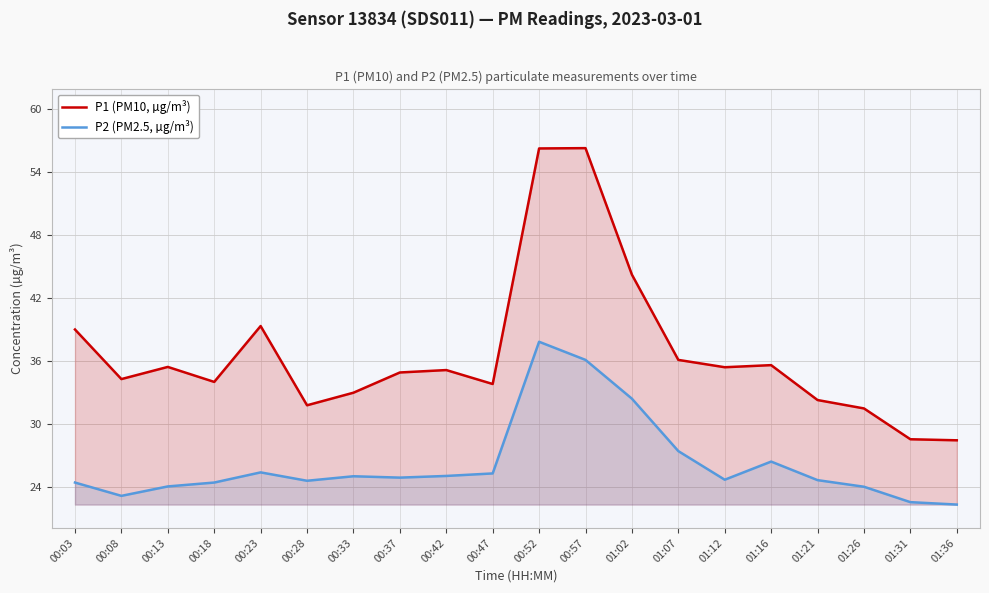

True or false: P2 (PM2.5, µg/m³) and P1 (PM10, µg/m³) cross at least once.

False